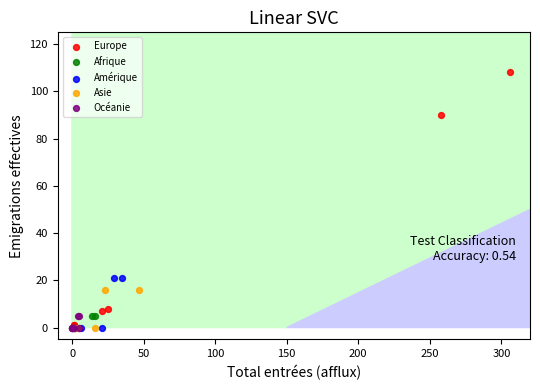

Which series has the largest Y range (max minus min)?

Europe